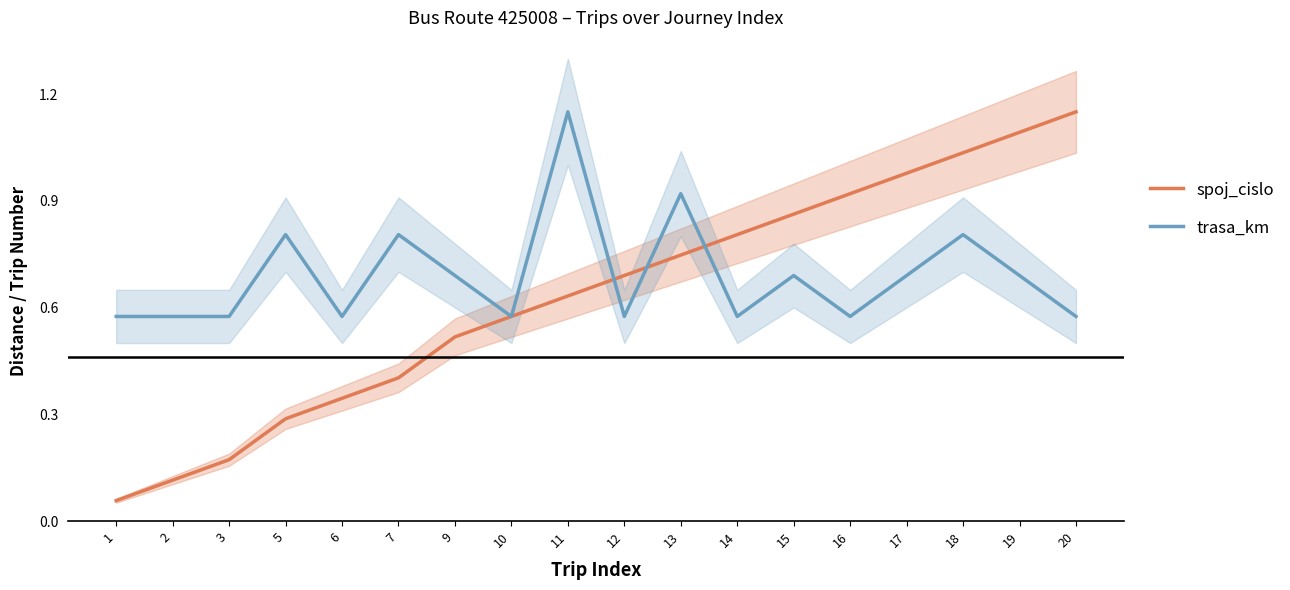

True or false: trasa_km and spoj_cislo intersect in this chart.

True